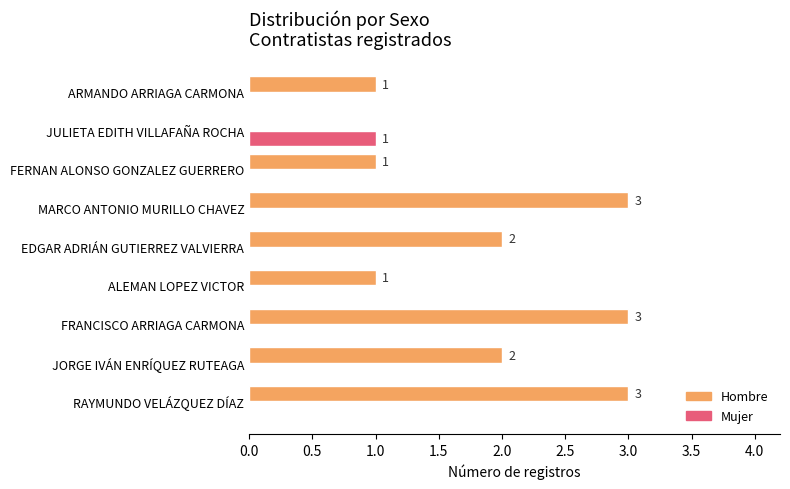

What is the highest value of the Hombre series?

3